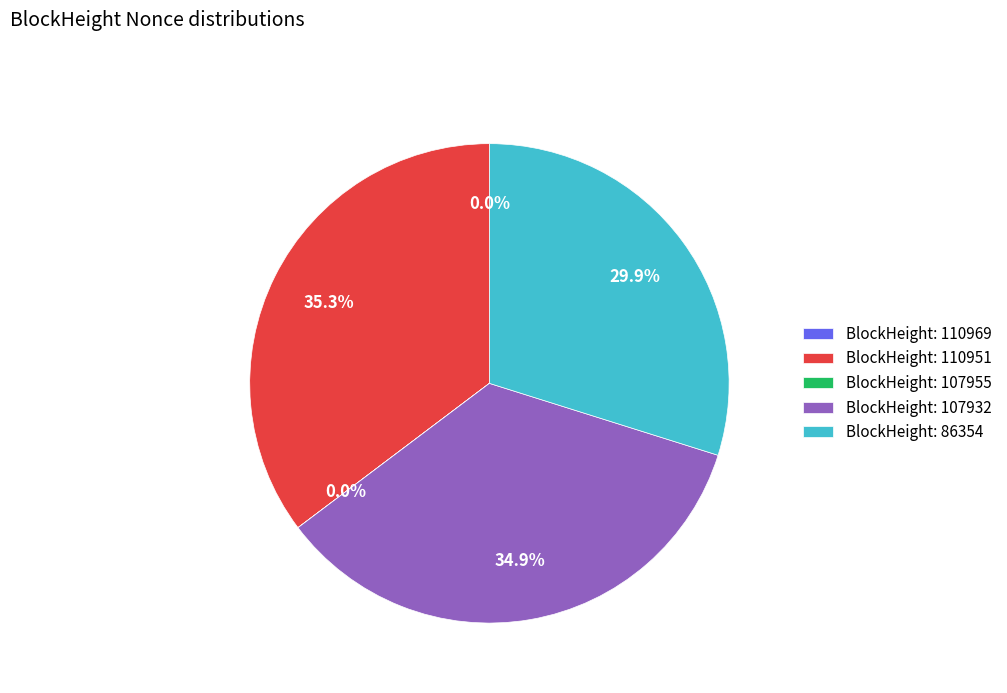

Which has a higher value, BlockHeight: 110951 or BlockHeight: 86354?

BlockHeight: 110951